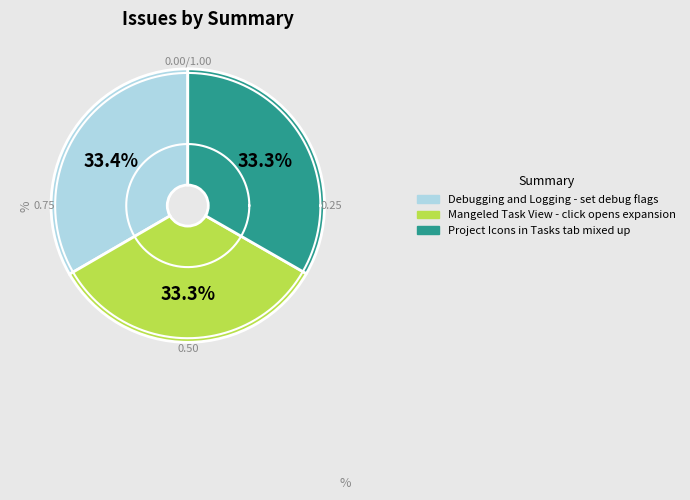

Rank the categories by value from highest to lowest.

Debugging and Logging - set debug flags, Mangeled Task View - click opens expansion, Project Icons in Tasks tab mixed up